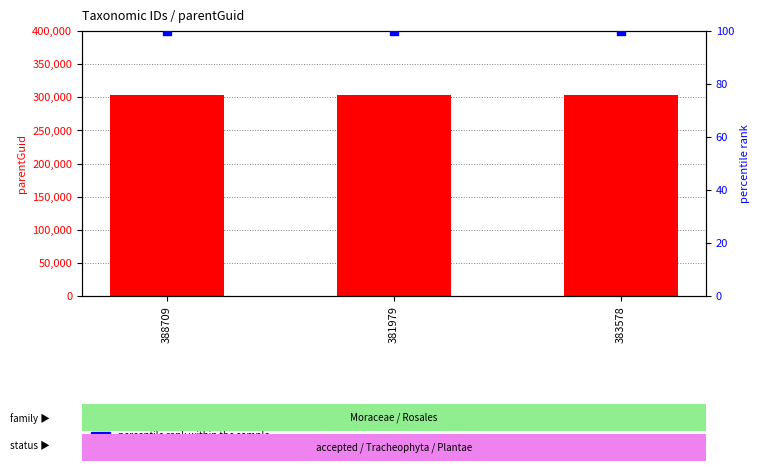

At which category is the sum across all series the highest?

388709